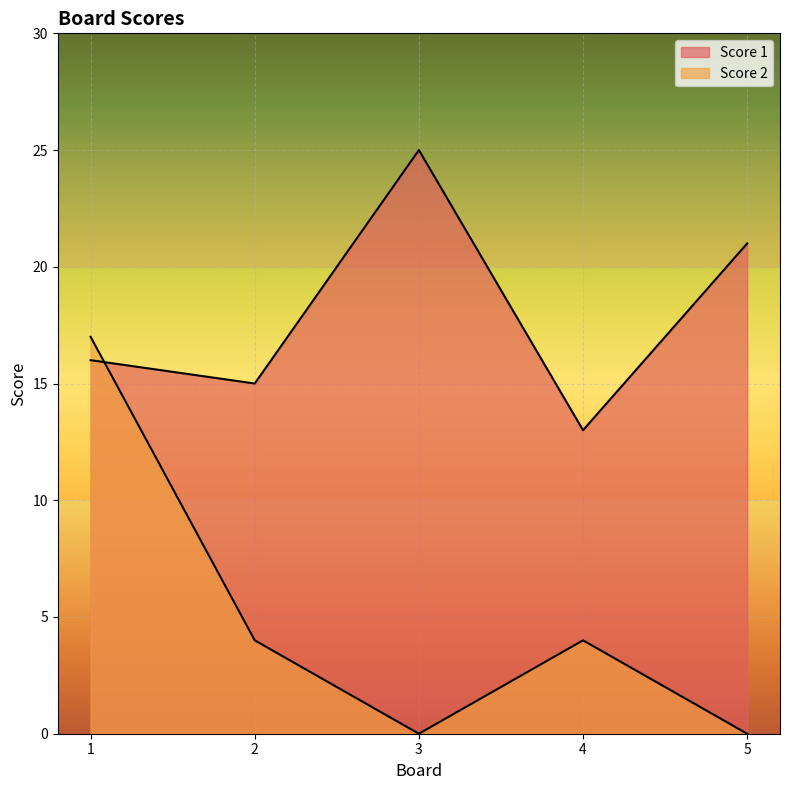

How many lines are shown in the chart?

2